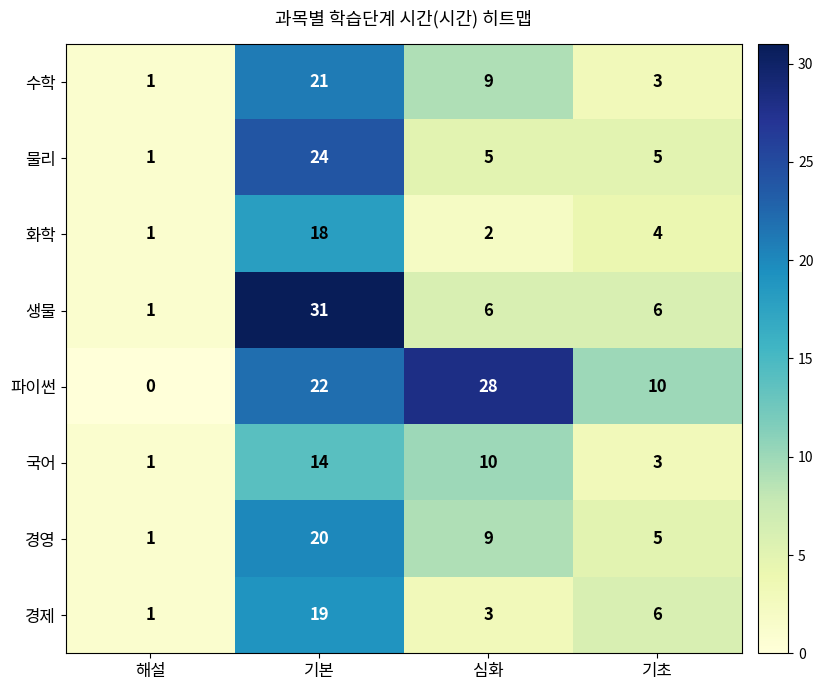

The 물리 series shows 24 at 기본. True or false?

True